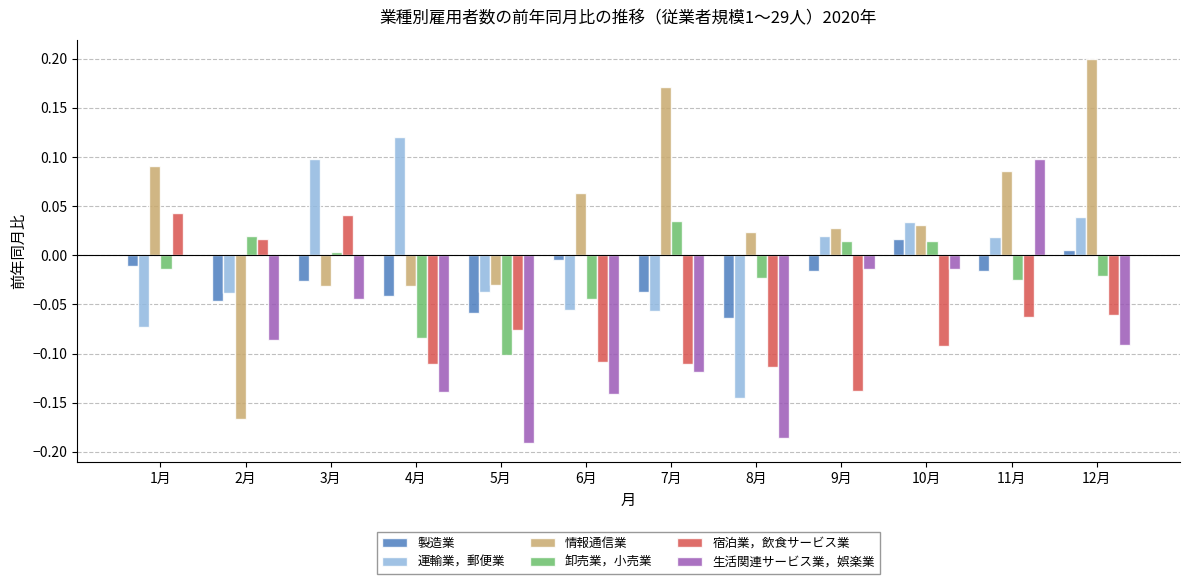

At which category does the chart reach its peak across all series?

12月